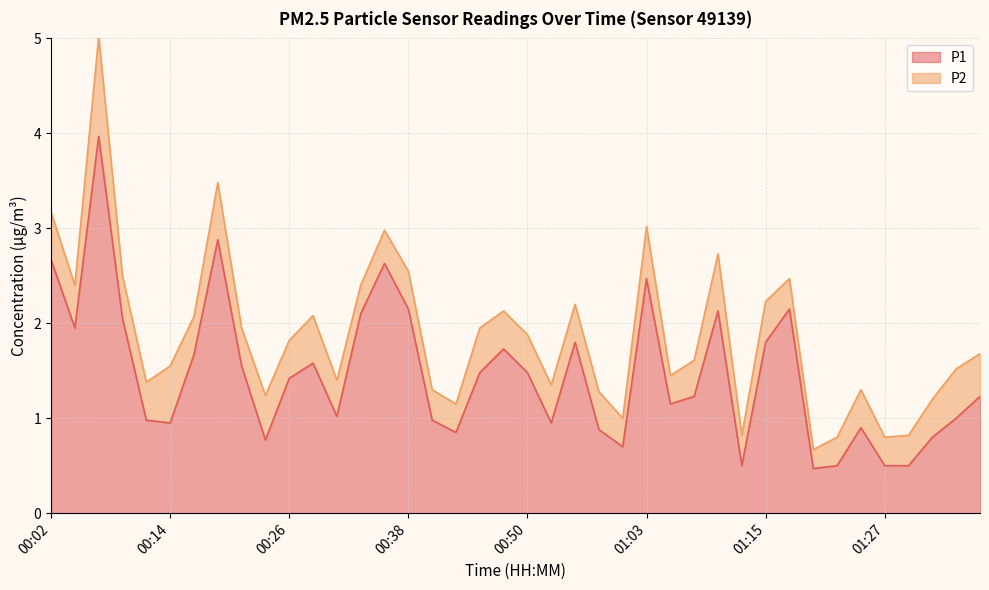

What is the sum of the values at 01:10 and 00:19?

5.0